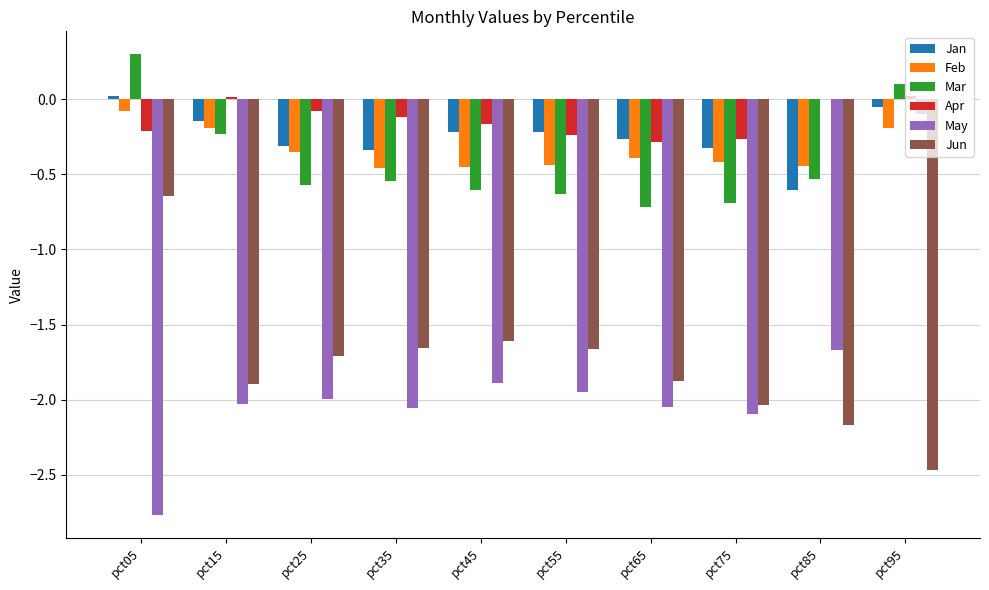

At which category is the sum across all series the highest?

pct95